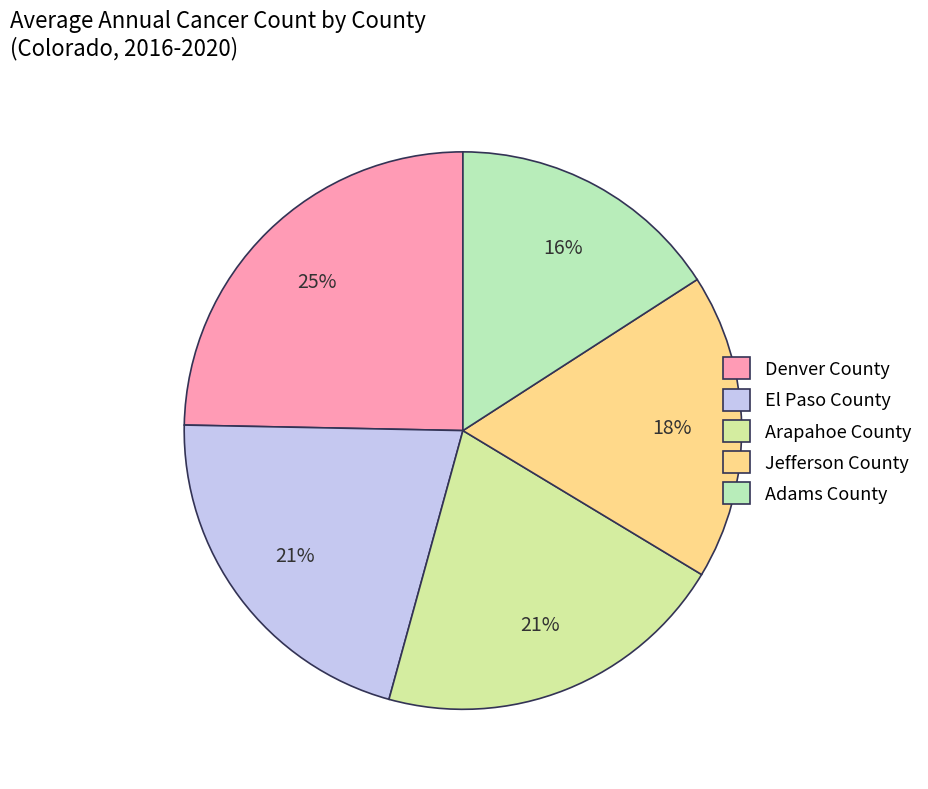

To the nearest percent, what is the average slice percentage?

20%